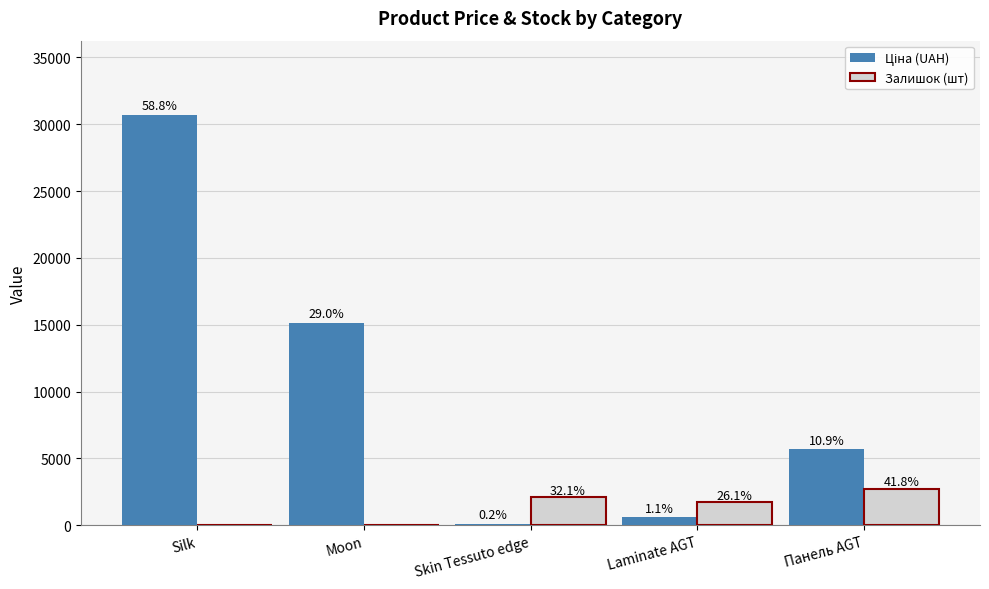

What is the difference between the second highest and minimum values in the Залишок (шт) series?

2107.0